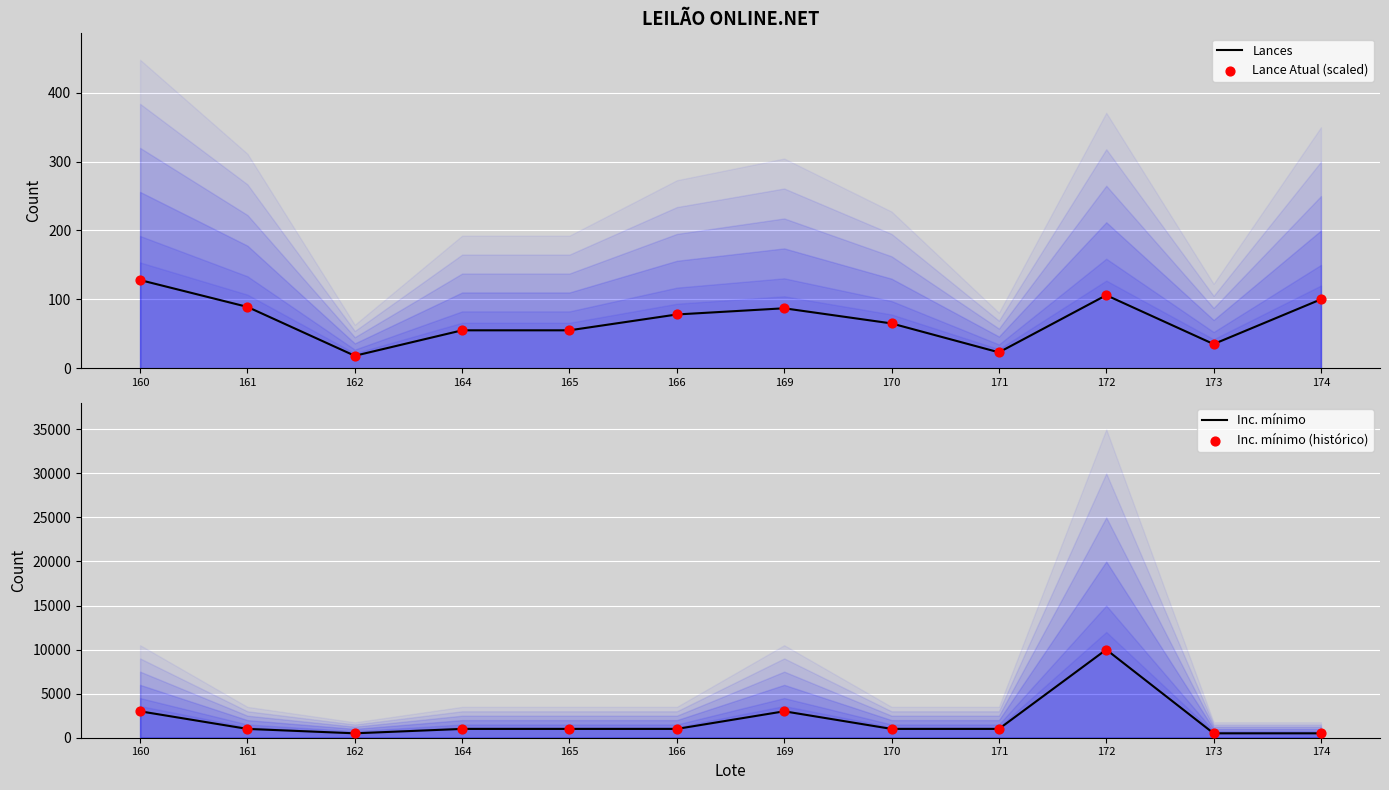

At how many categories does at least one series exceed 9488?

1